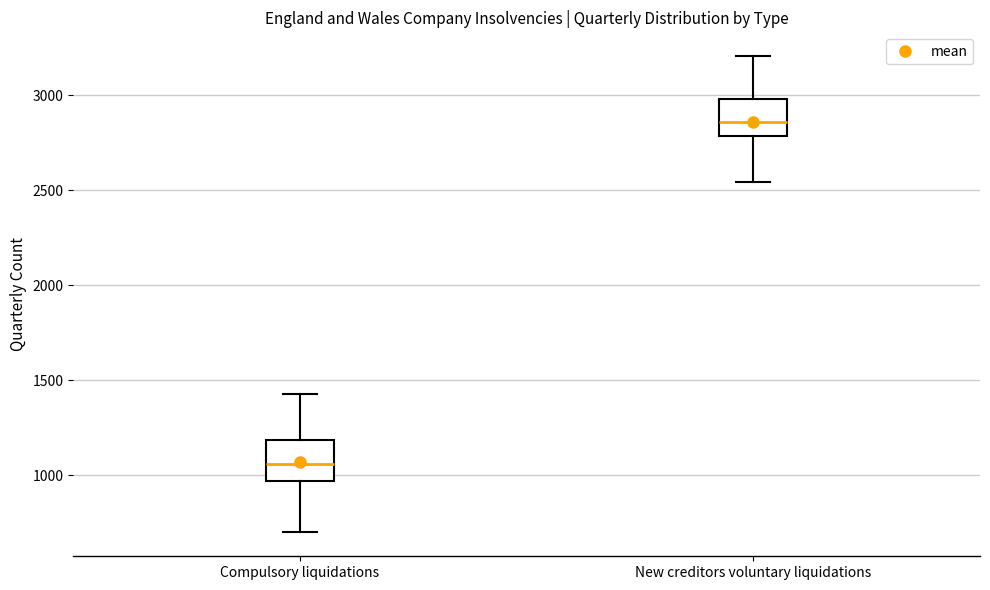

Where is the lower edge of the box for Compulsory liquidations on the y-axis? The values are not printed on the chart, so give them approximately, as read against the axis.

950